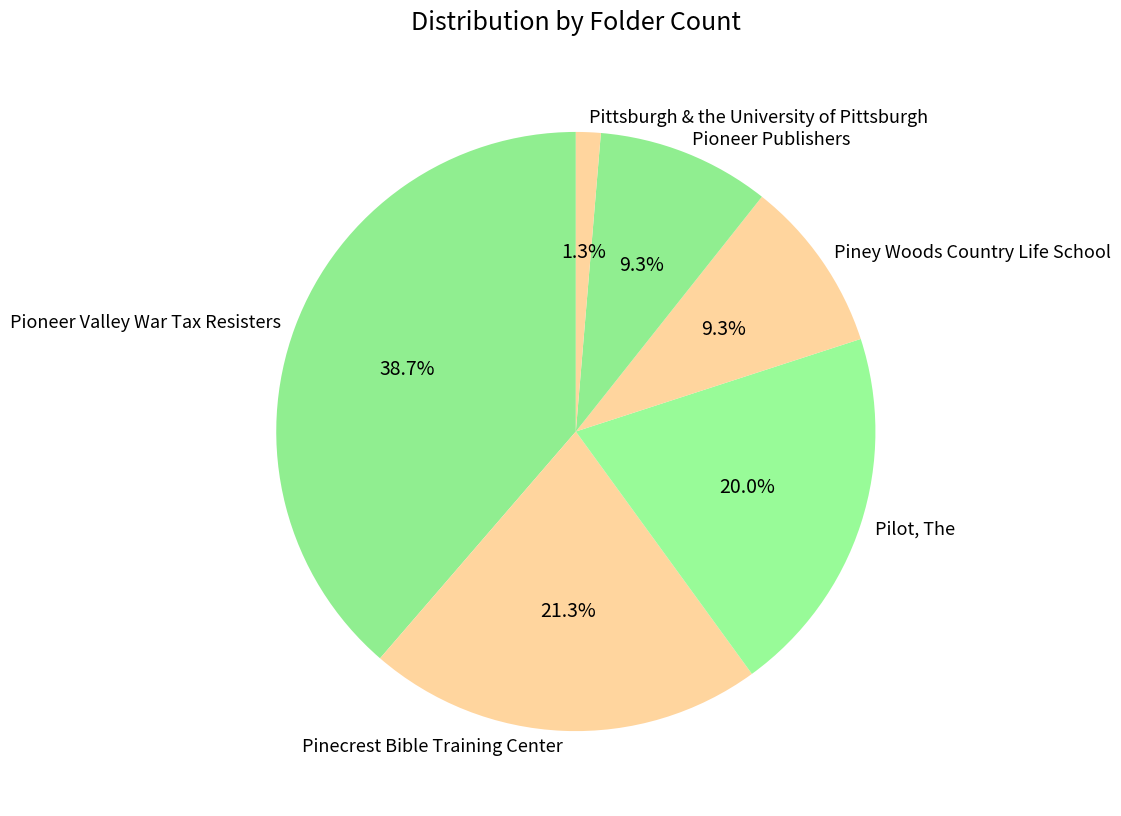

How many slices are in this pie chart?

6